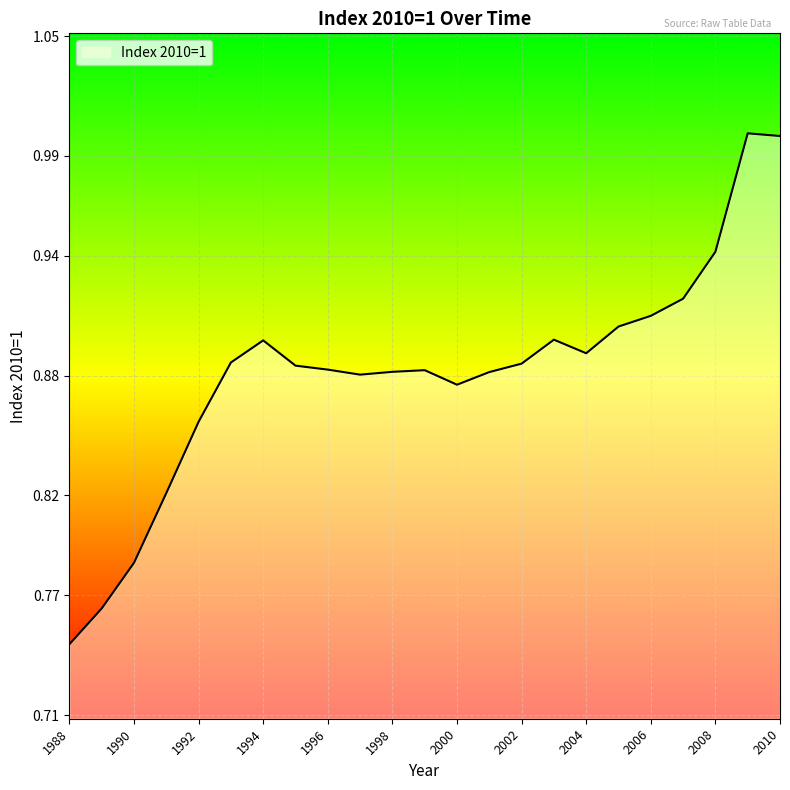

What is the maximum value shown in the chart?

1.0